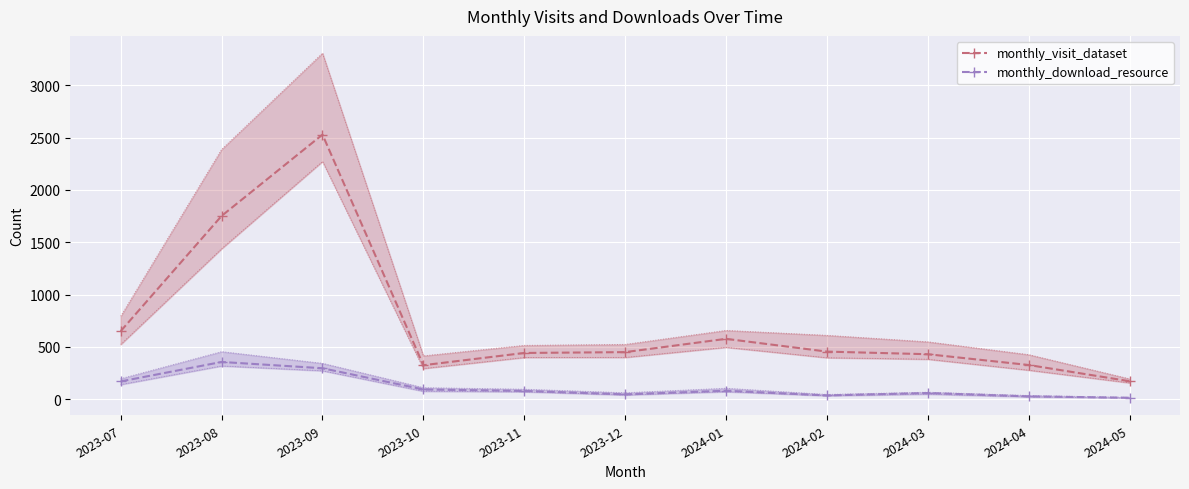

True or false: monthly_visit_dataset and monthly_download_resource intersect in this chart.

False